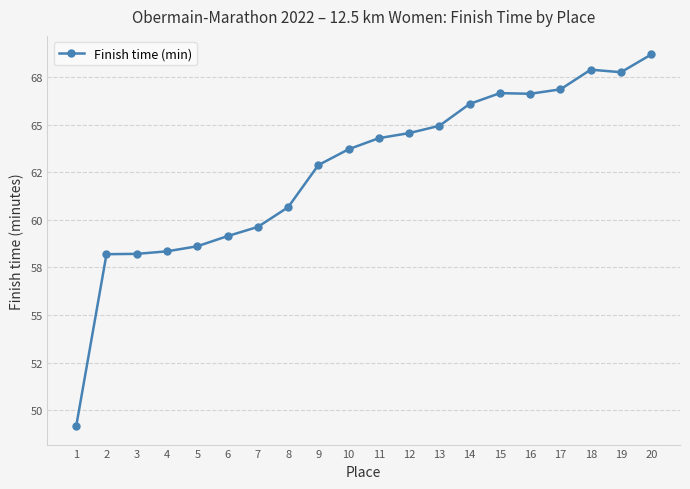

The chart shows a value of 68.7 at 20. True or false?

True